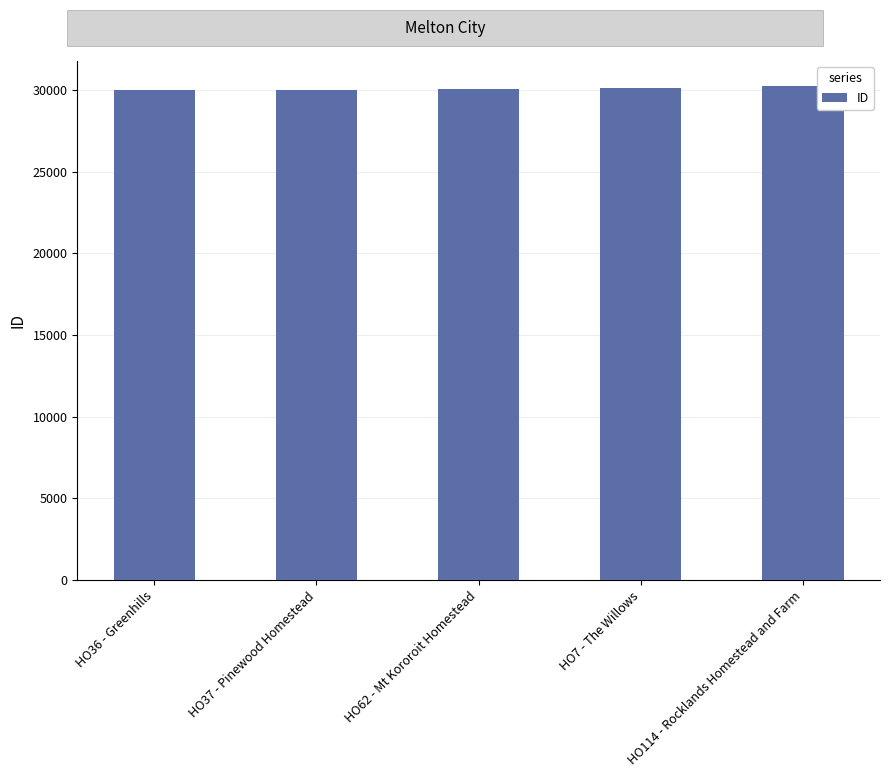

What is the difference between the values at HO7 - The Willows and HO36 - Greenhills?

128